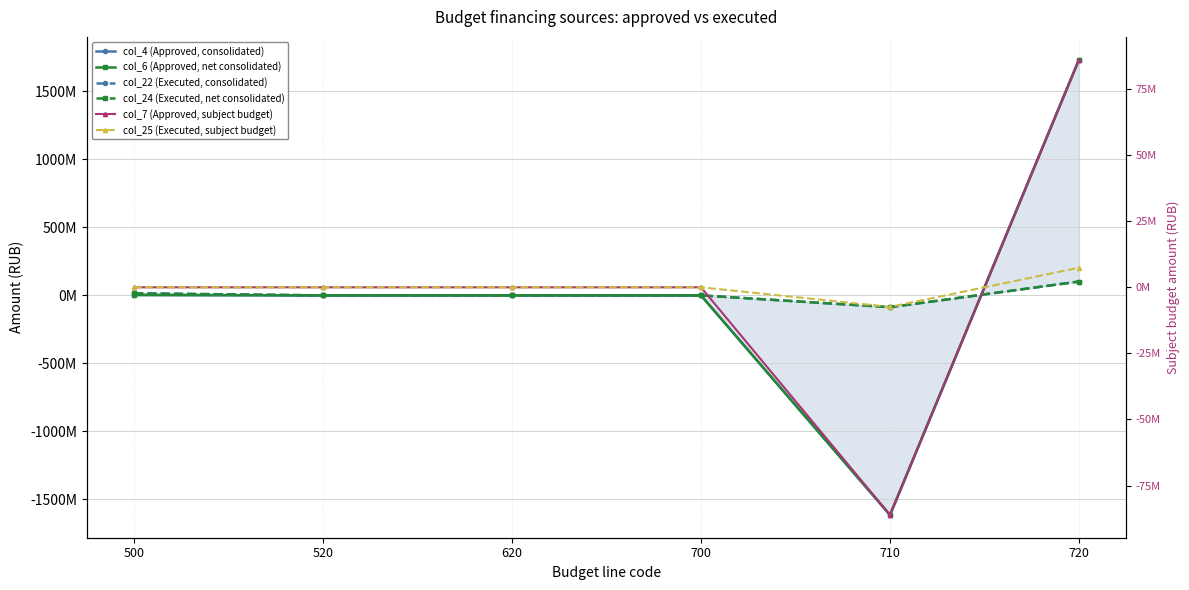

Where is col_6 (Approved, net consolidated) nearest to the value 59453994?

500